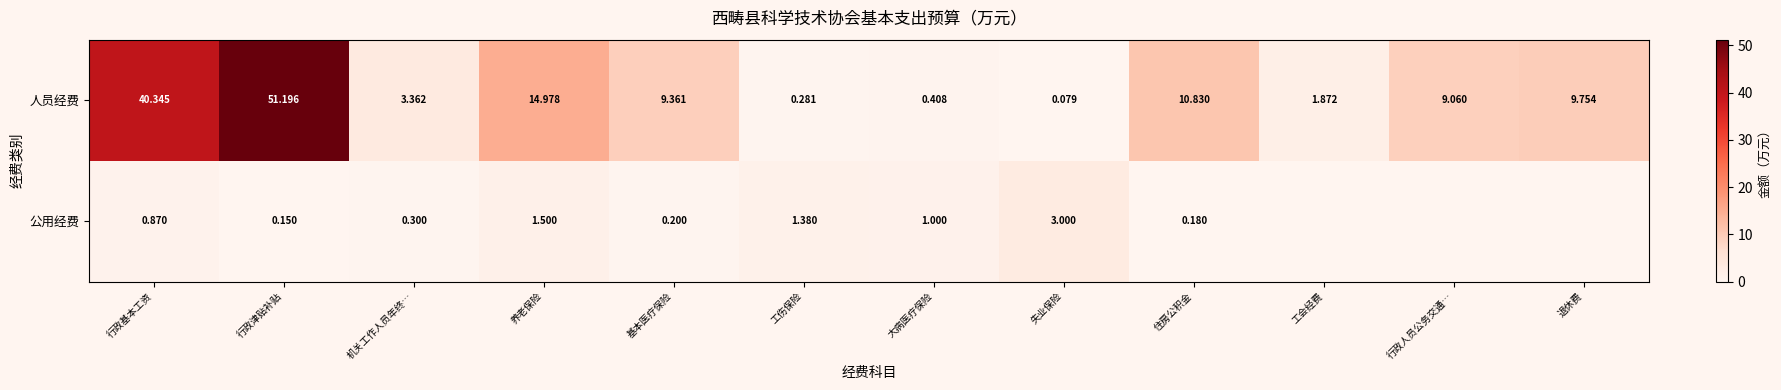

Is the value of 公用经费 at 工伤保险 greater than the value of 人员经费 at 行政津贴补贴?

No